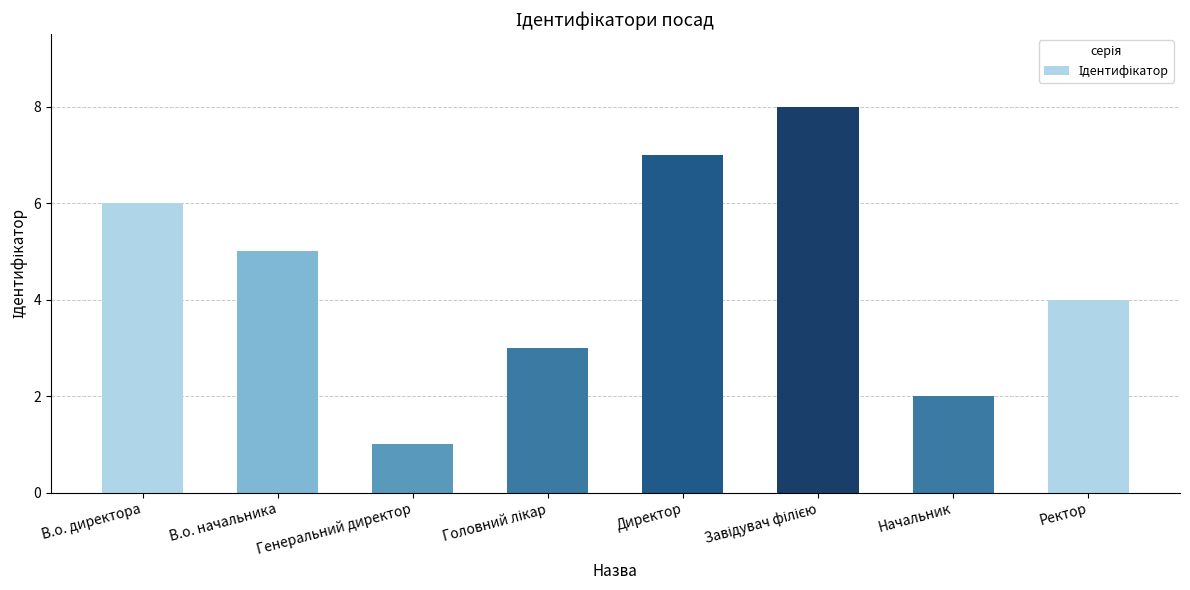

Where does the data first go above 5?

В.о. директора